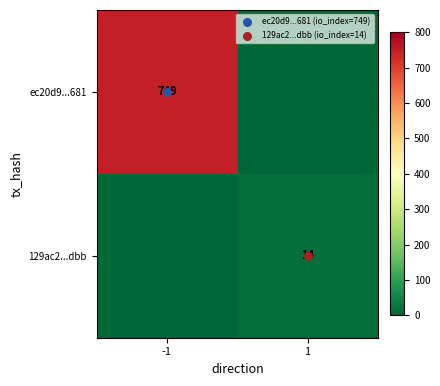

What is the highest value of the ec20d9...681 series?

749